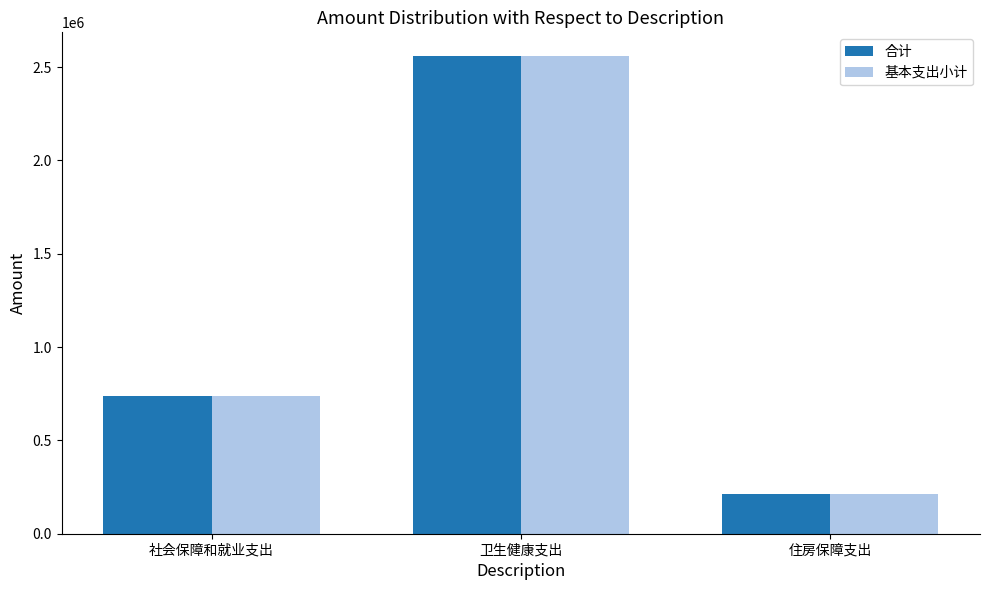

What is the label of the 3rd bar from the left?

住房保障支出